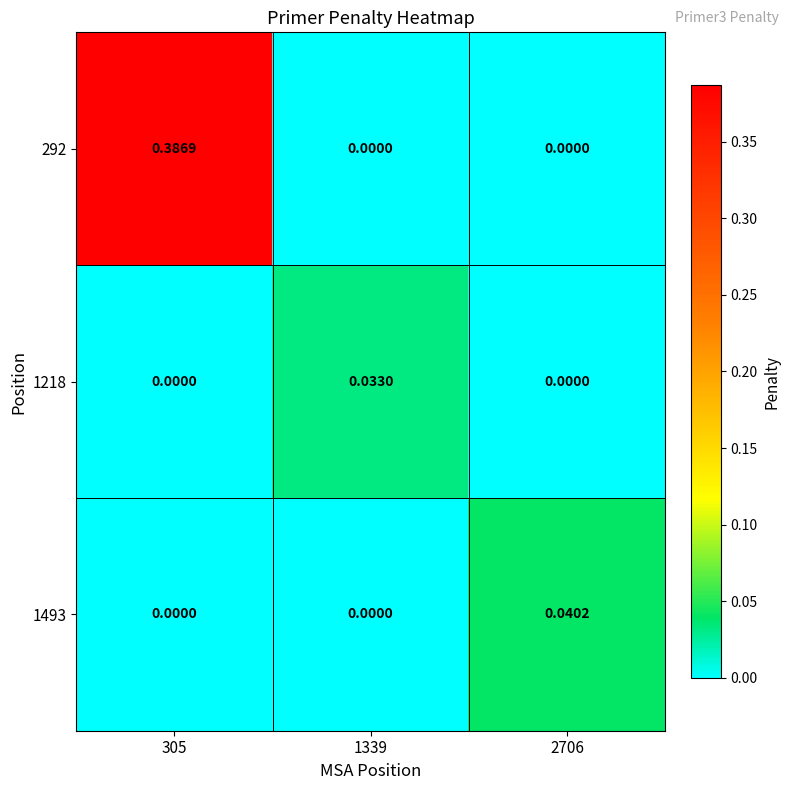

Reading left to right, list all the values displayed in this chart.

292: 305=0.4	1339=0.0	2706=0.0
1218: 305=0.0	1339=0.0	2706=0.0
1493: 305=0.0	1339=0.0	2706=0.0